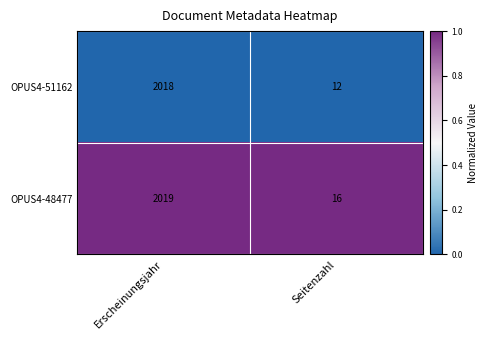

Reading right to left, list all the values displayed in this chart.

OPUS4-51162: 12	2018
OPUS4-48477: 16	2019